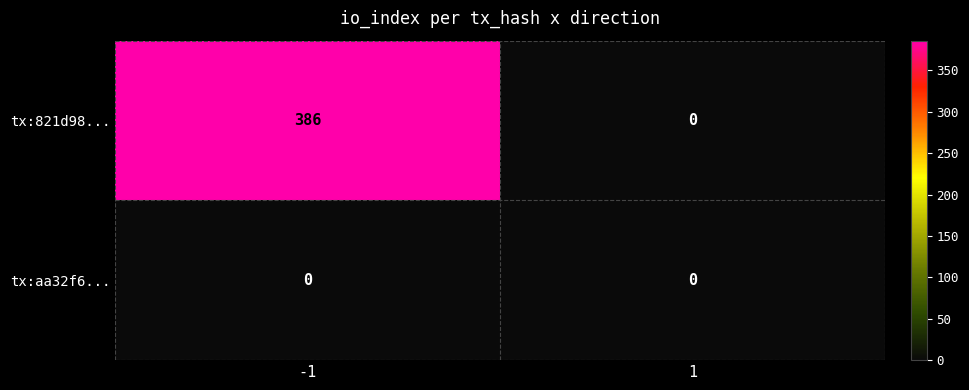

The value of tx:821d98... at 1 is 0. True or false?

True